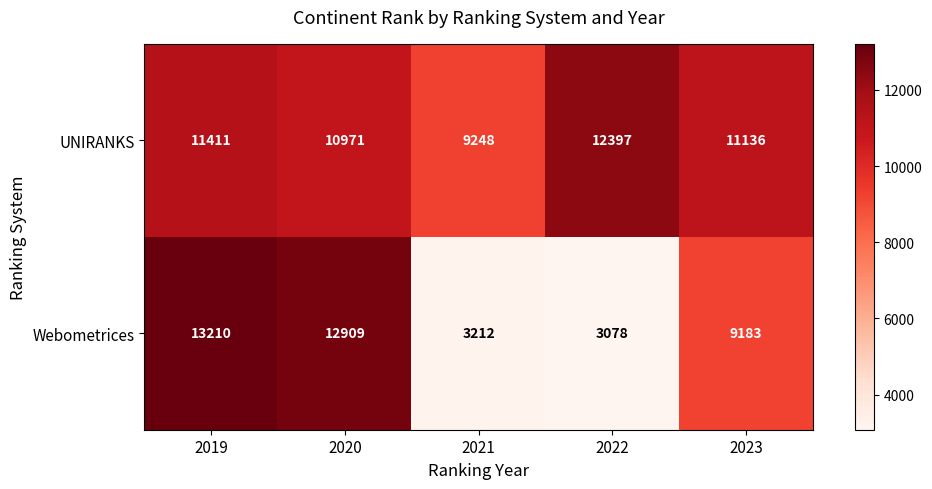

Where does the Webometrices series first go above 9183?

2019